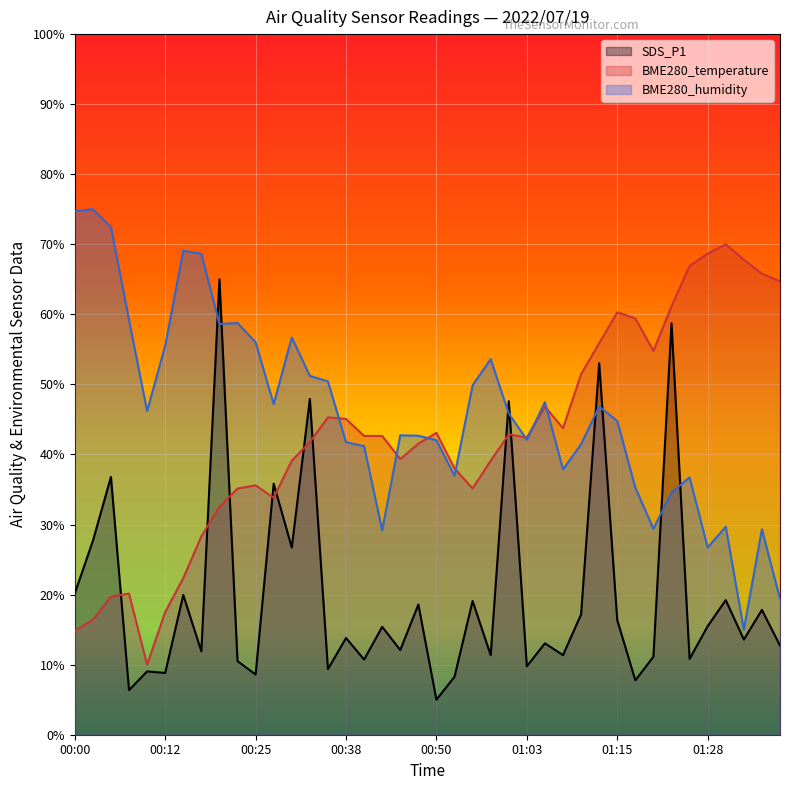

What is the maximum value for BME280_temperature?

70.0